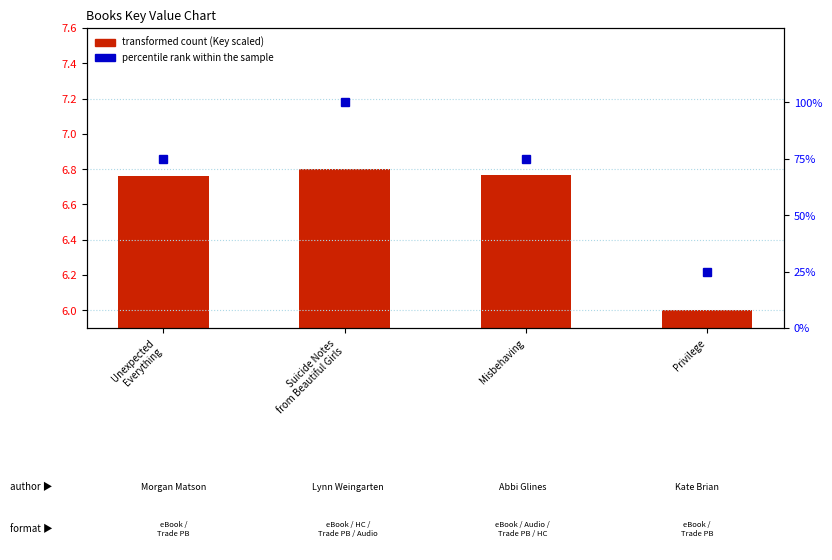

What are all the series names shown in the legend?

transformed count, percentile rank within the sample